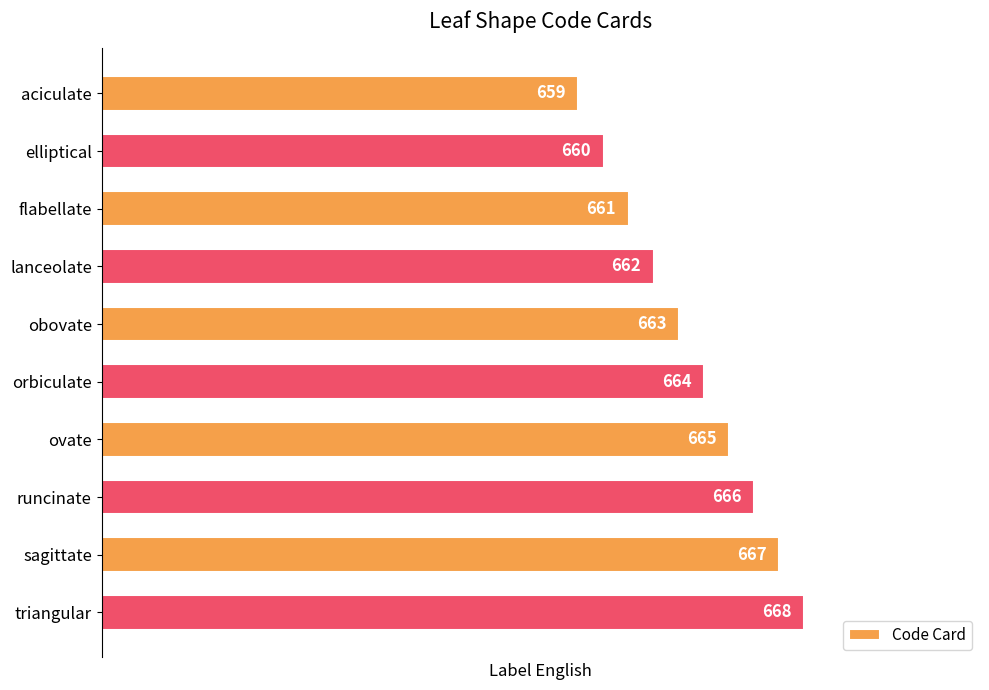

What is the approximate value at ovate?

665